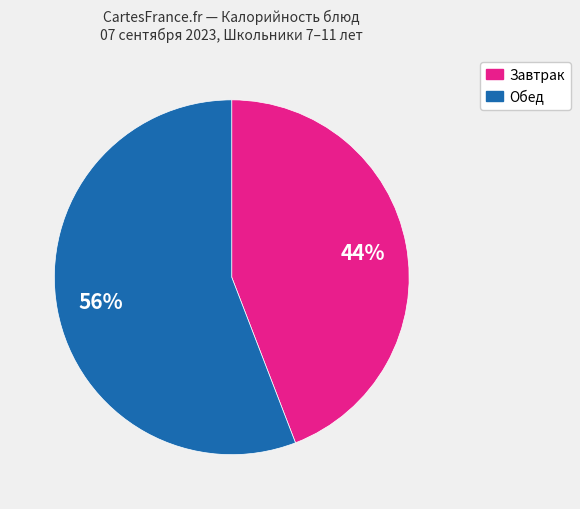

To the nearest percent, what is the average slice percentage?

50%